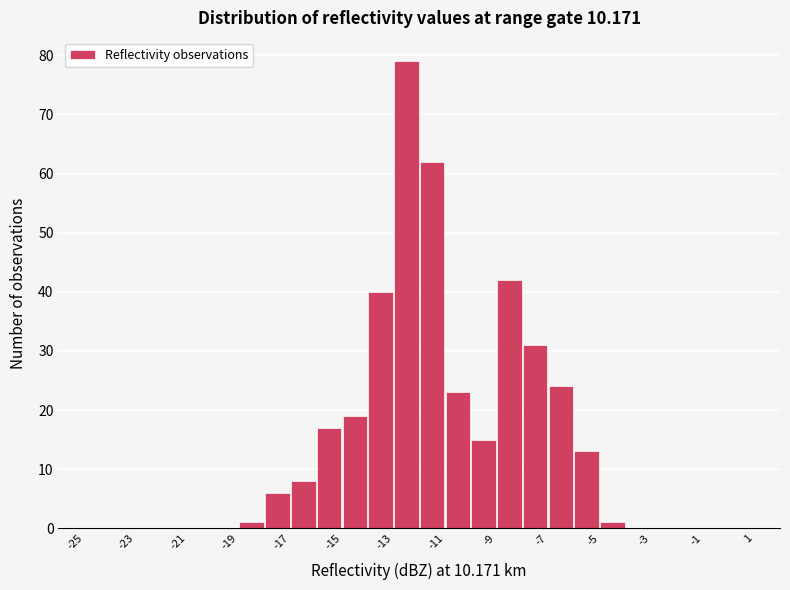

Reading left to right, list every bar in this chart as the range it spans on the x-axis followed by its height. The values are not printed on the chart, so give them approximately, as read against the axis.

-25 to -24: 0
-24 to -23: 0
-23 to -22: 0
-22 to -21: 0
-21 to -20: 0
-20 to -19: 0
-19 to -18: 1
-18 to -17: 6
-17 to -16: 8
-16 to -15: 17
-15 to -14: 19
-14 to -13: 40
-13 to -12: 79
-12 to -11: 62
-11 to -10: 23
-10 to -9: 15
-9 to -8: 42
-8 to -7: 31
-7 to -6: 24
-6 to -5: 13
-5 to -4: 1
-4 to -3: 0
-3 to -2: 0
-2 to -1: 0
-1 to 0: 0
0 to 1: 0